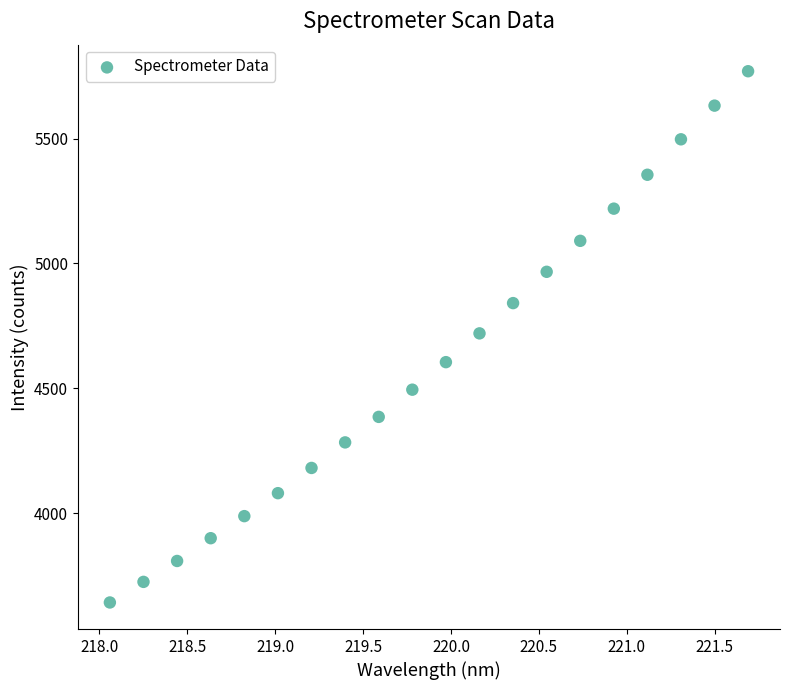

What is the range of Y values (max minus min)?

2127.6